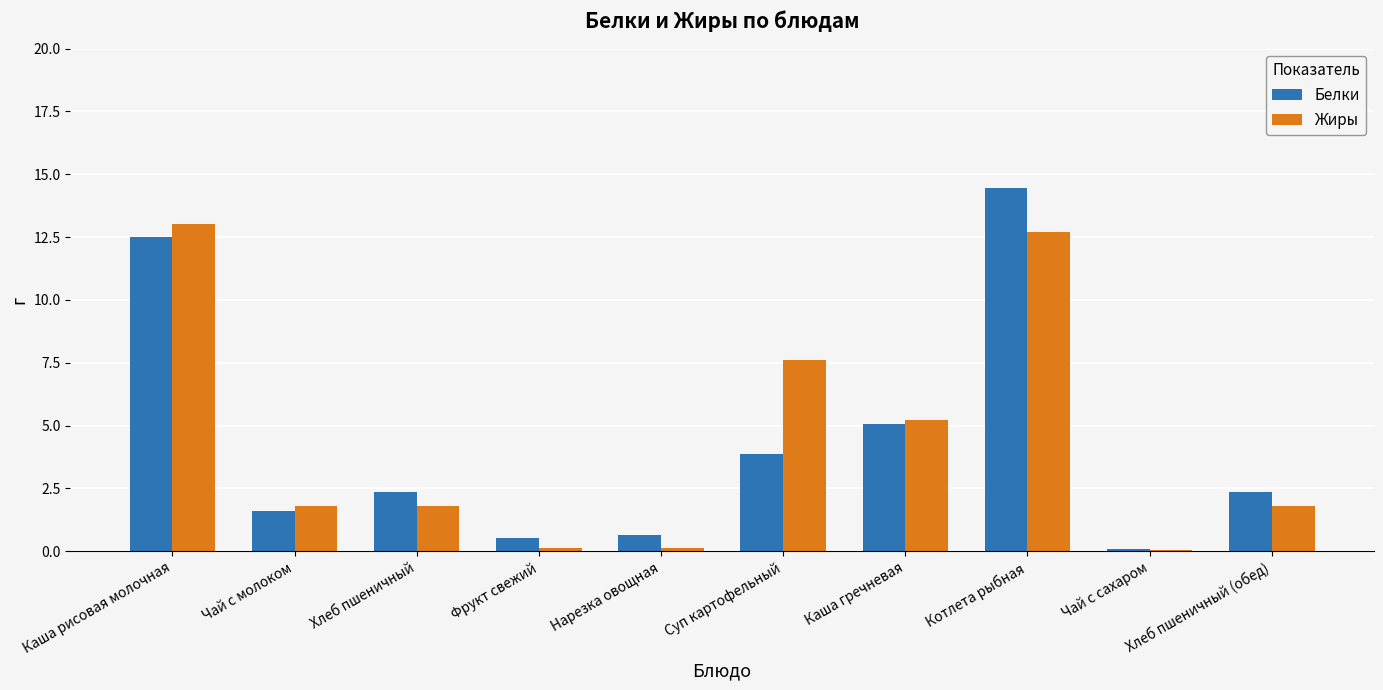

What is the approximate value of Жиры at Каша рисовая молочная?

13.0